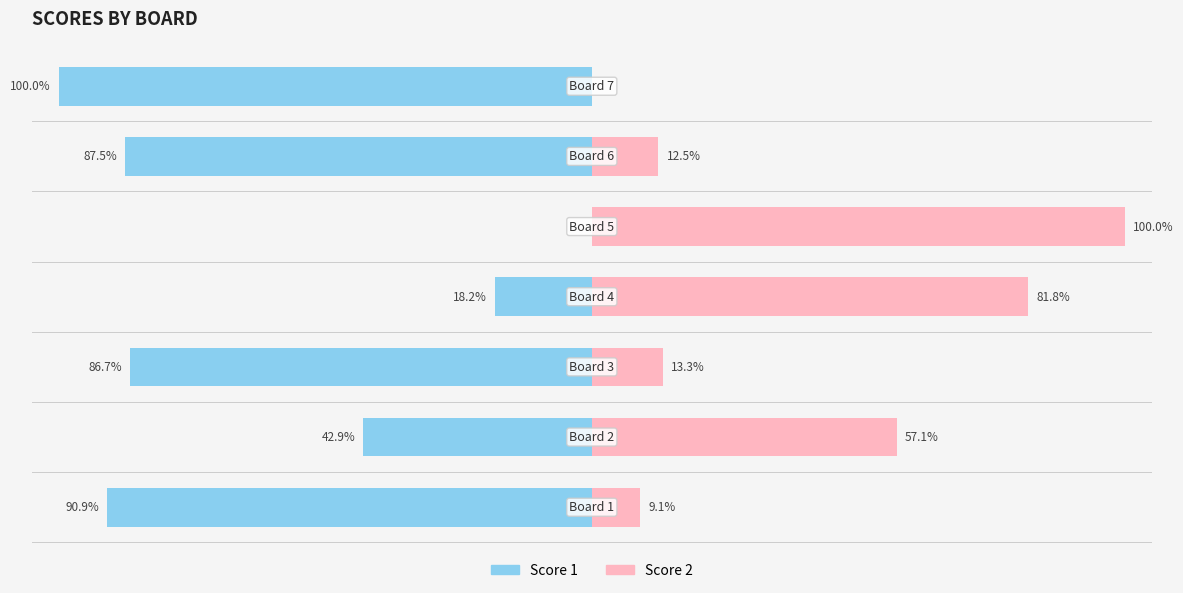

List the series in order of their peak value, lowest first.

Score 1, Score 2